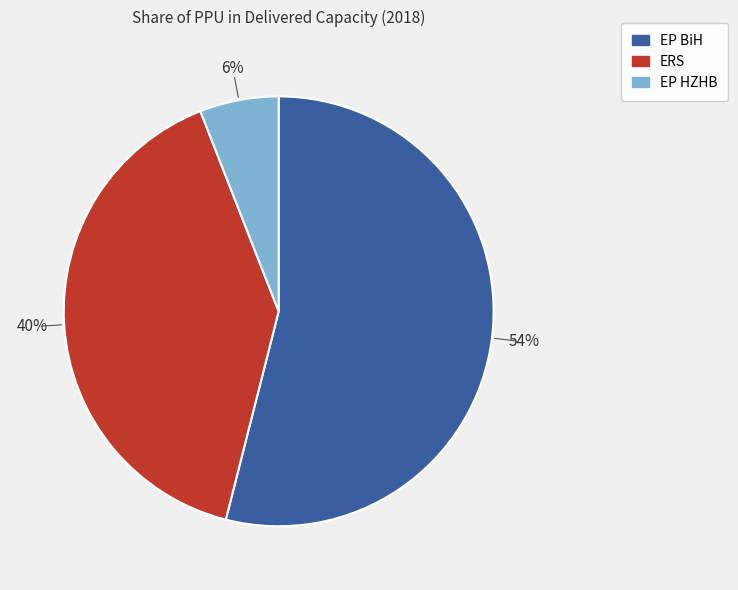

Approximately how many times larger is the value at ERS compared to EP BiH?

0.7